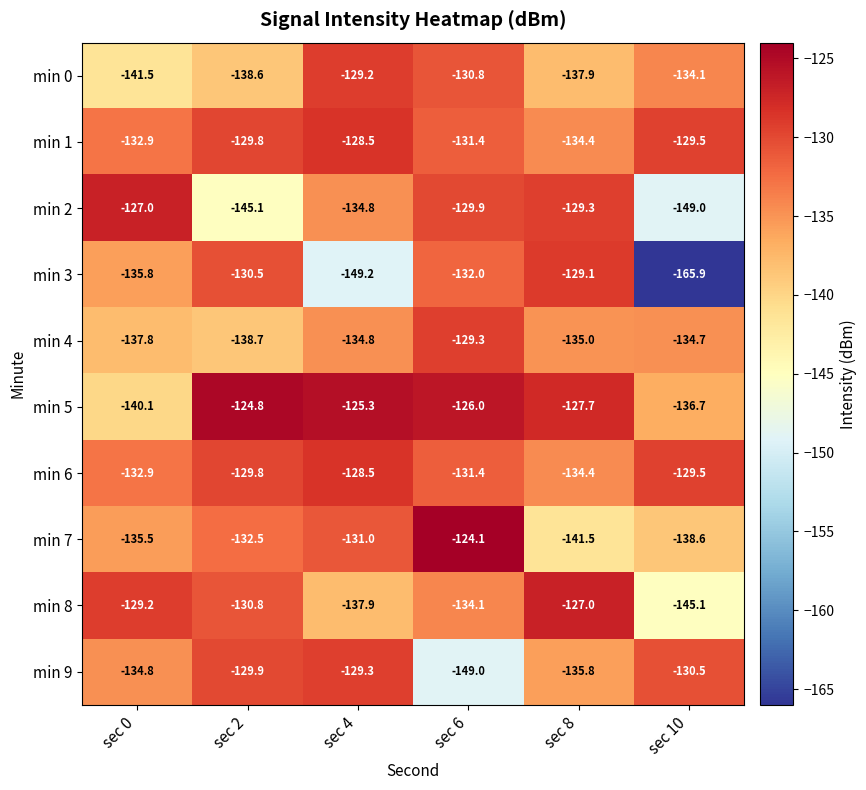

Which series has the largest total across all categories?

min 5